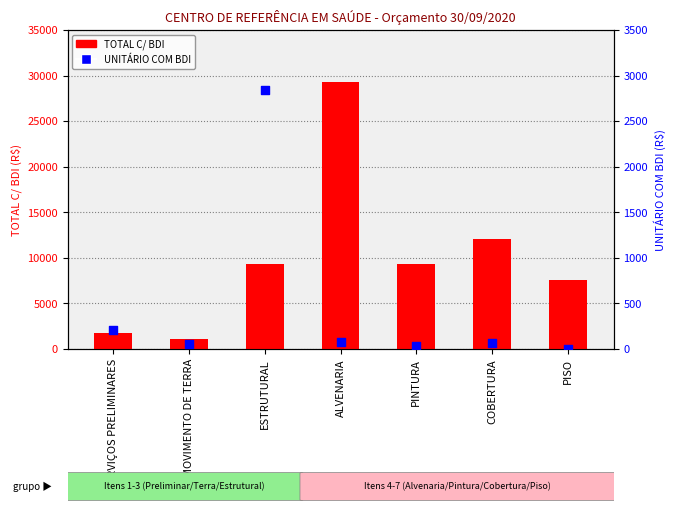

What is the total value across all series at COBERTURA?

12177.1